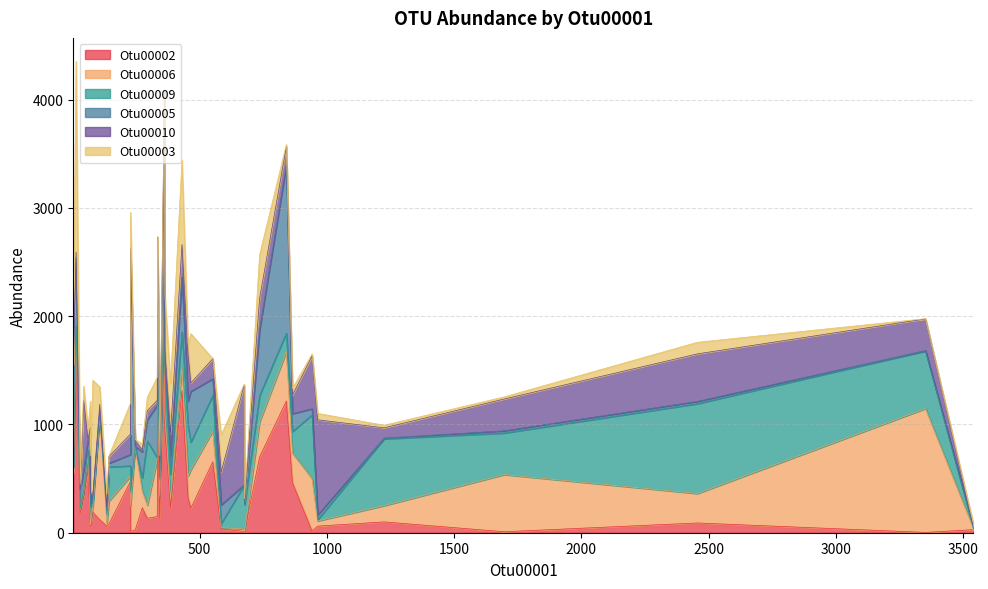

How many series are shown in this chart?

6